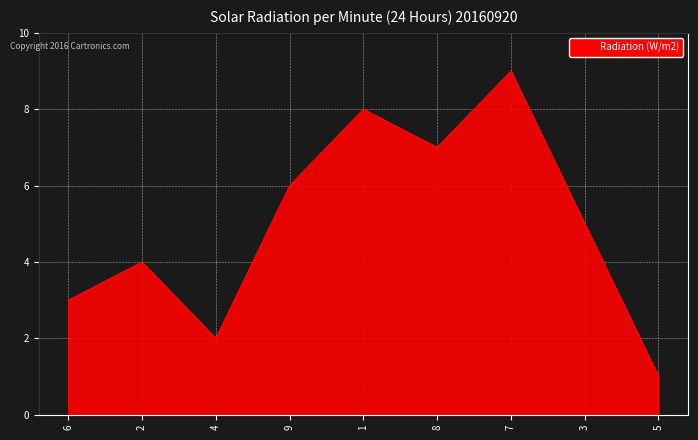

Rank the categories by value from lowest to highest.

5, 4, 6, 2, 3, 9, 8, 1, 7